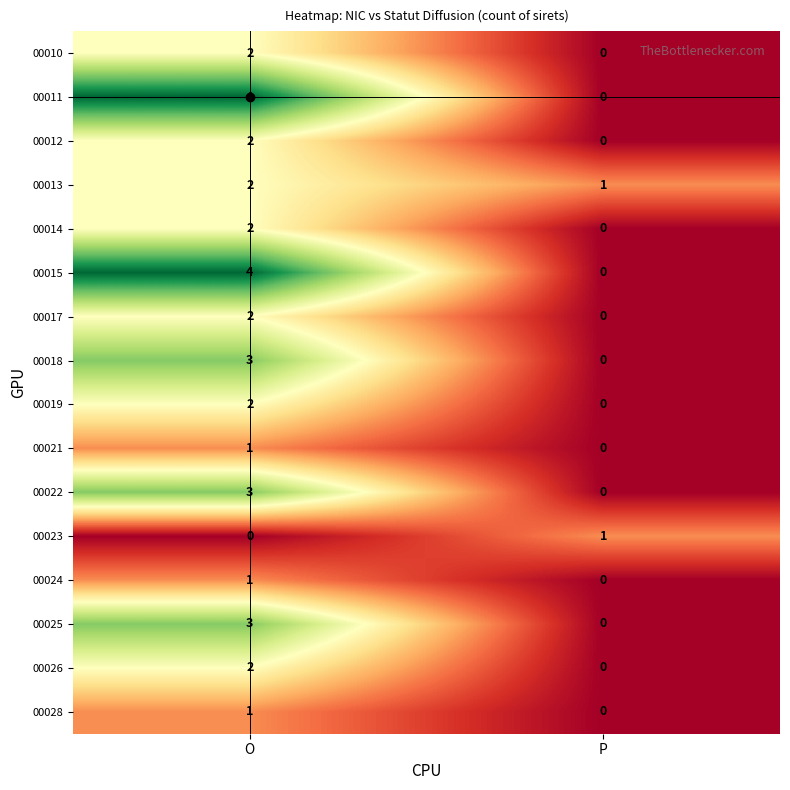

Where is 00018 nearest to the value 1?

P